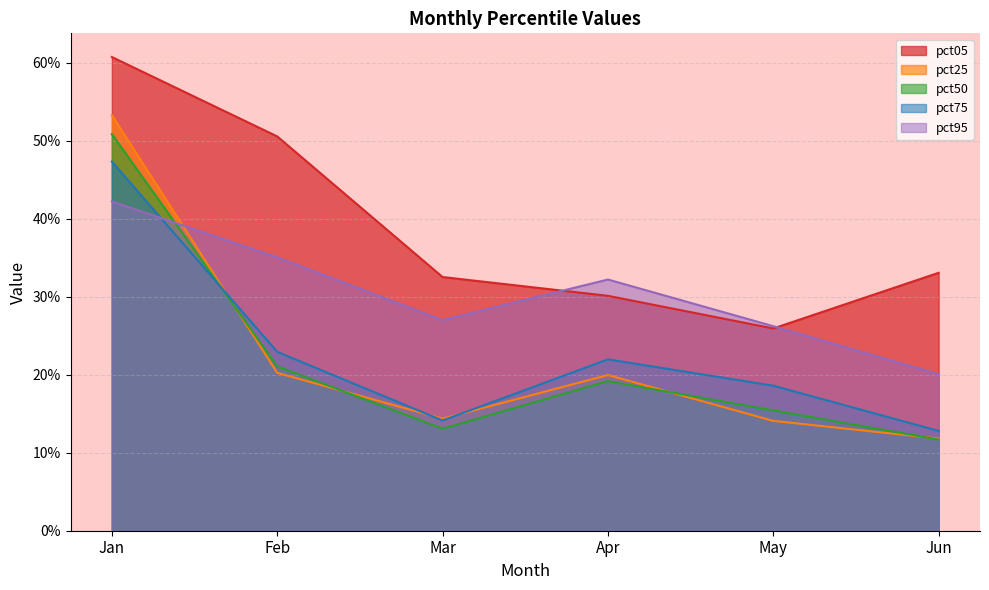

Does the chart have visible grid lines?

Yes